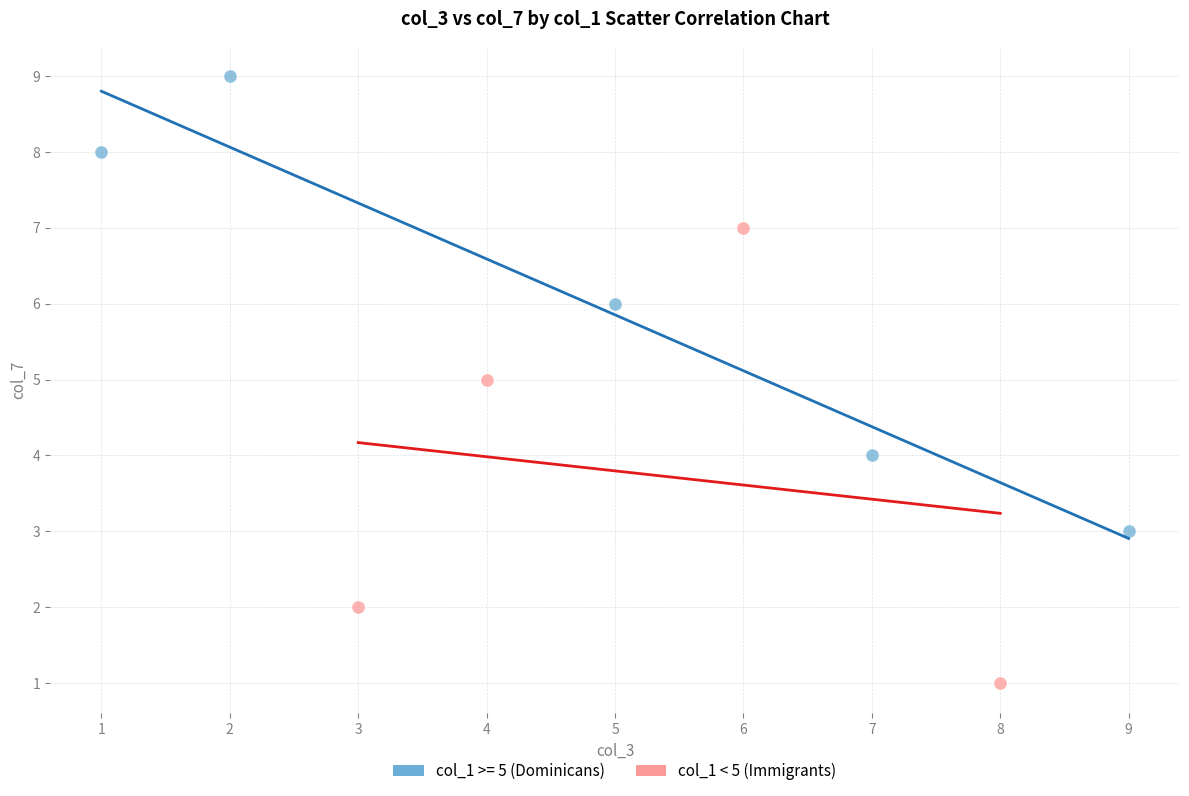

Which series contains the lowest Y value?

col_1 < 5 (Immigrants)